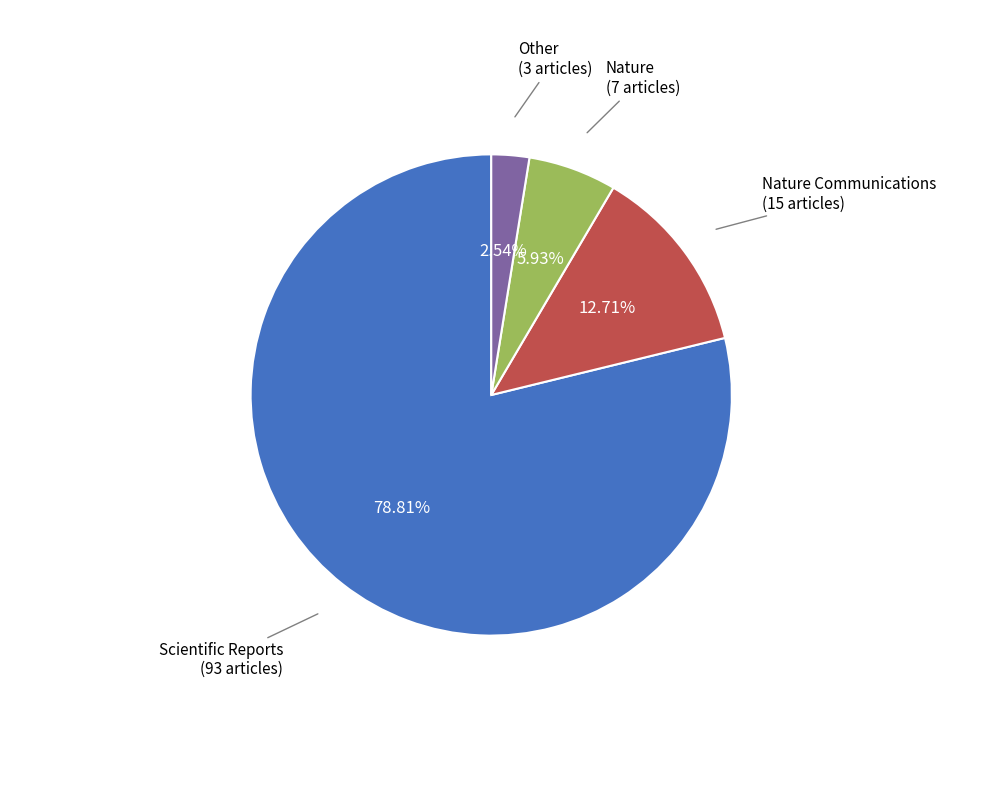

Is there a majority slice in this chart?

Yes